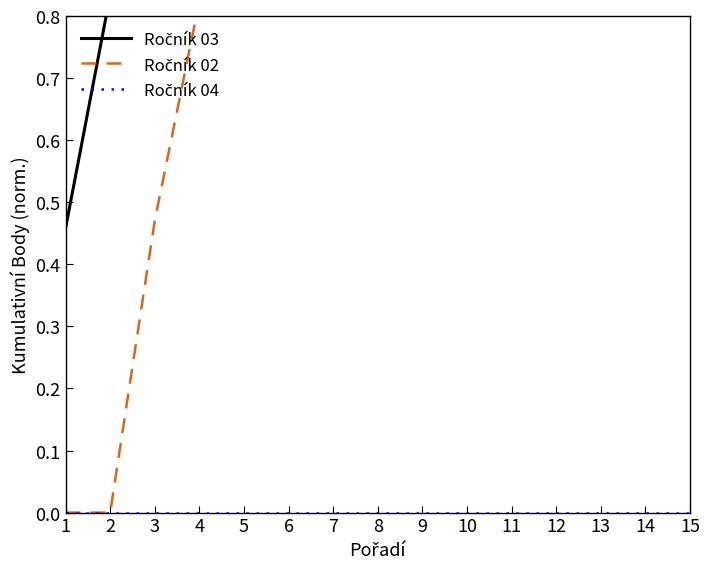

How many lines are shown in the chart?

3